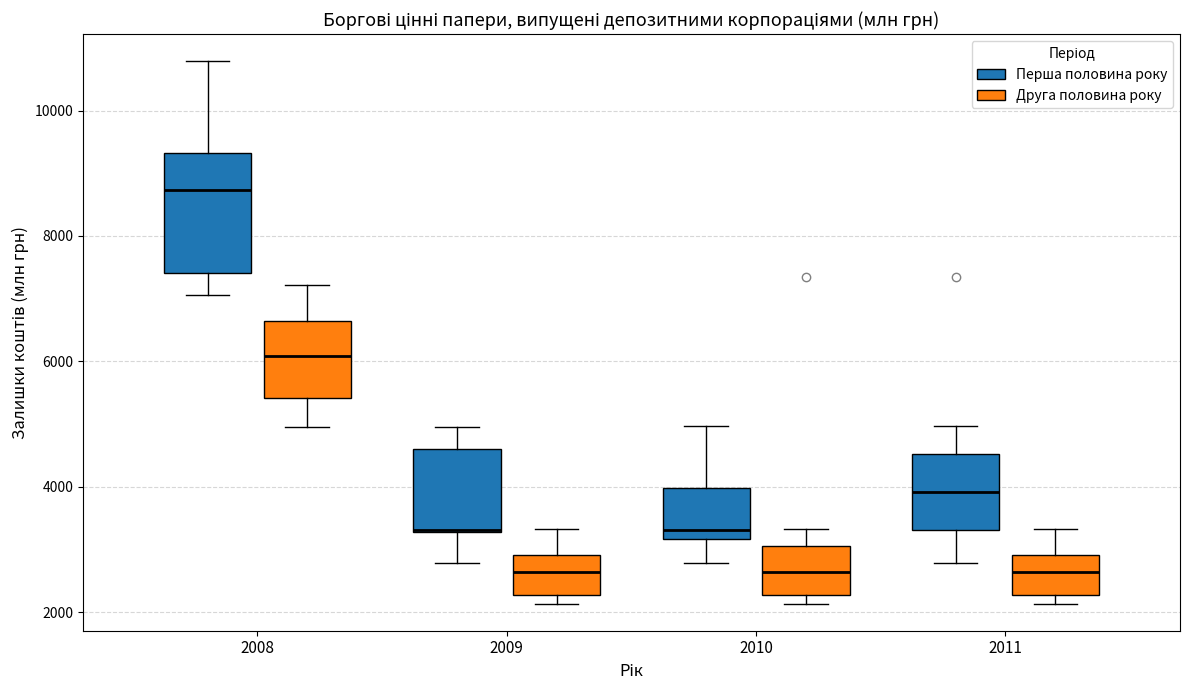

Which box is the tallest, from its lower edge to its upper edge?

2008 (Перша половина року)